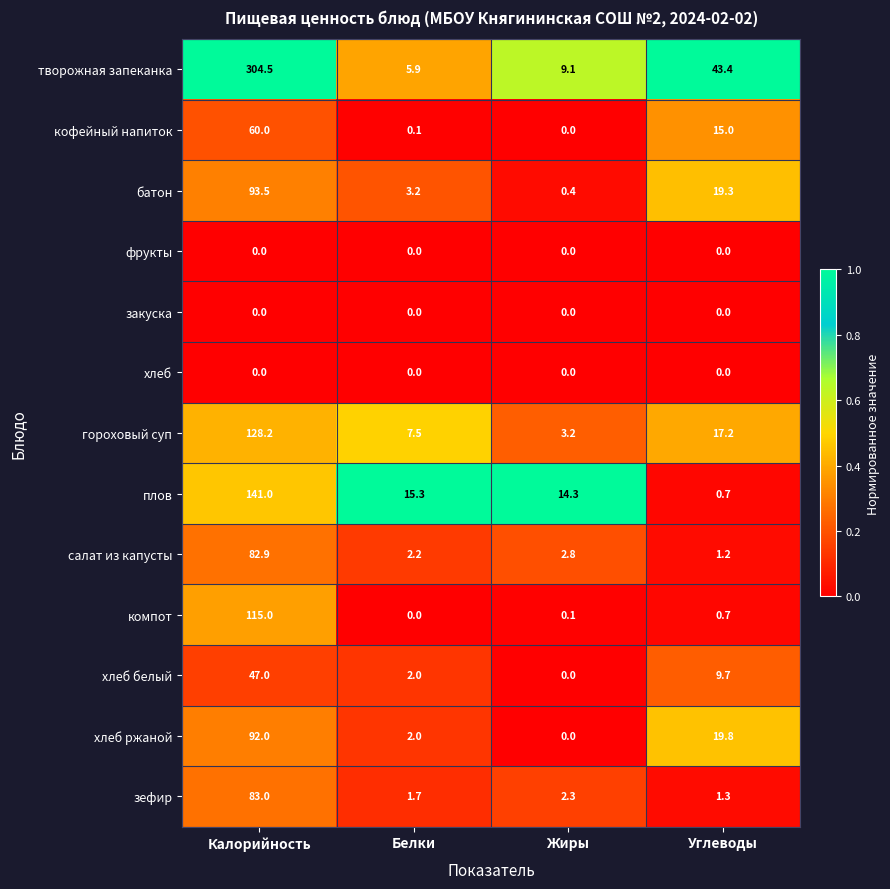

Read the кофейный напиток value at Калорийность.

60.0